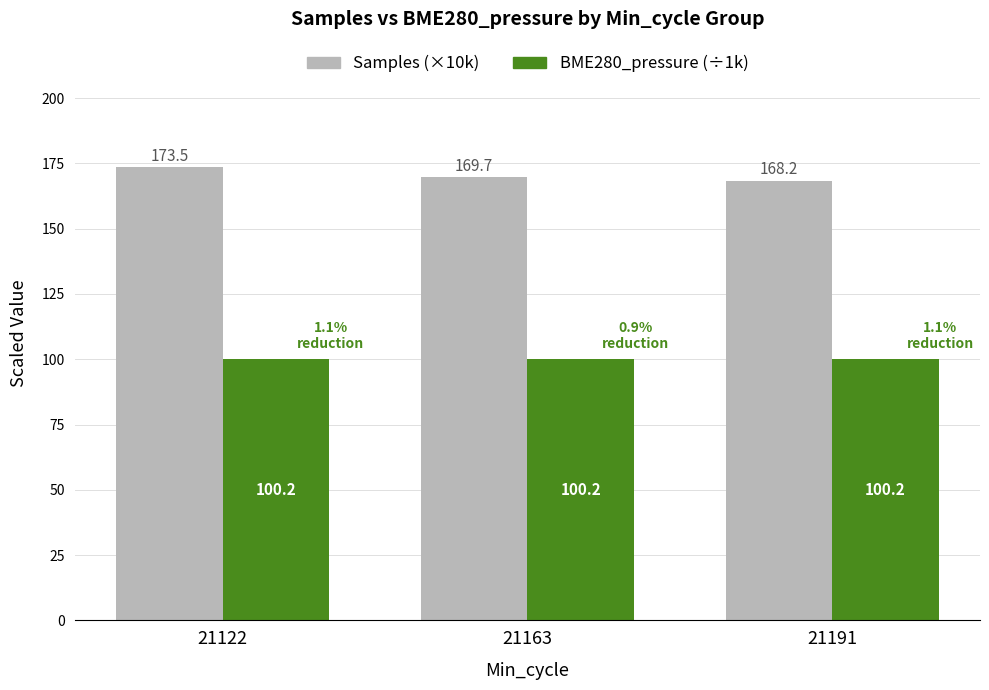

Rank the series by their maximum value, from highest to lowest.

Samples (×10k), BME280_pressure (÷1k)